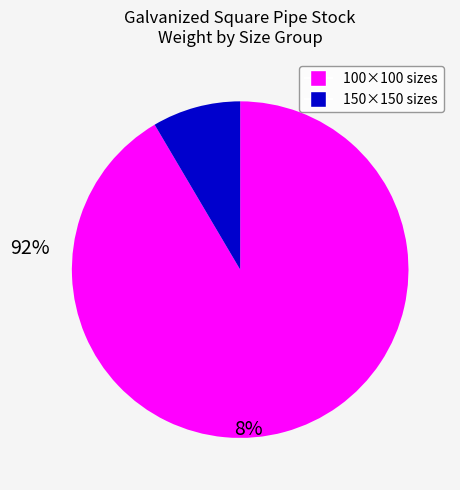

Is there any slice that represents more than half of the pie?

Yes